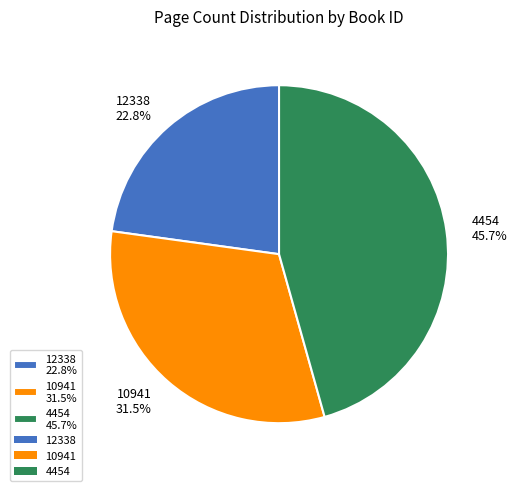

Is it true that 4454 is 41% of the pie?

False